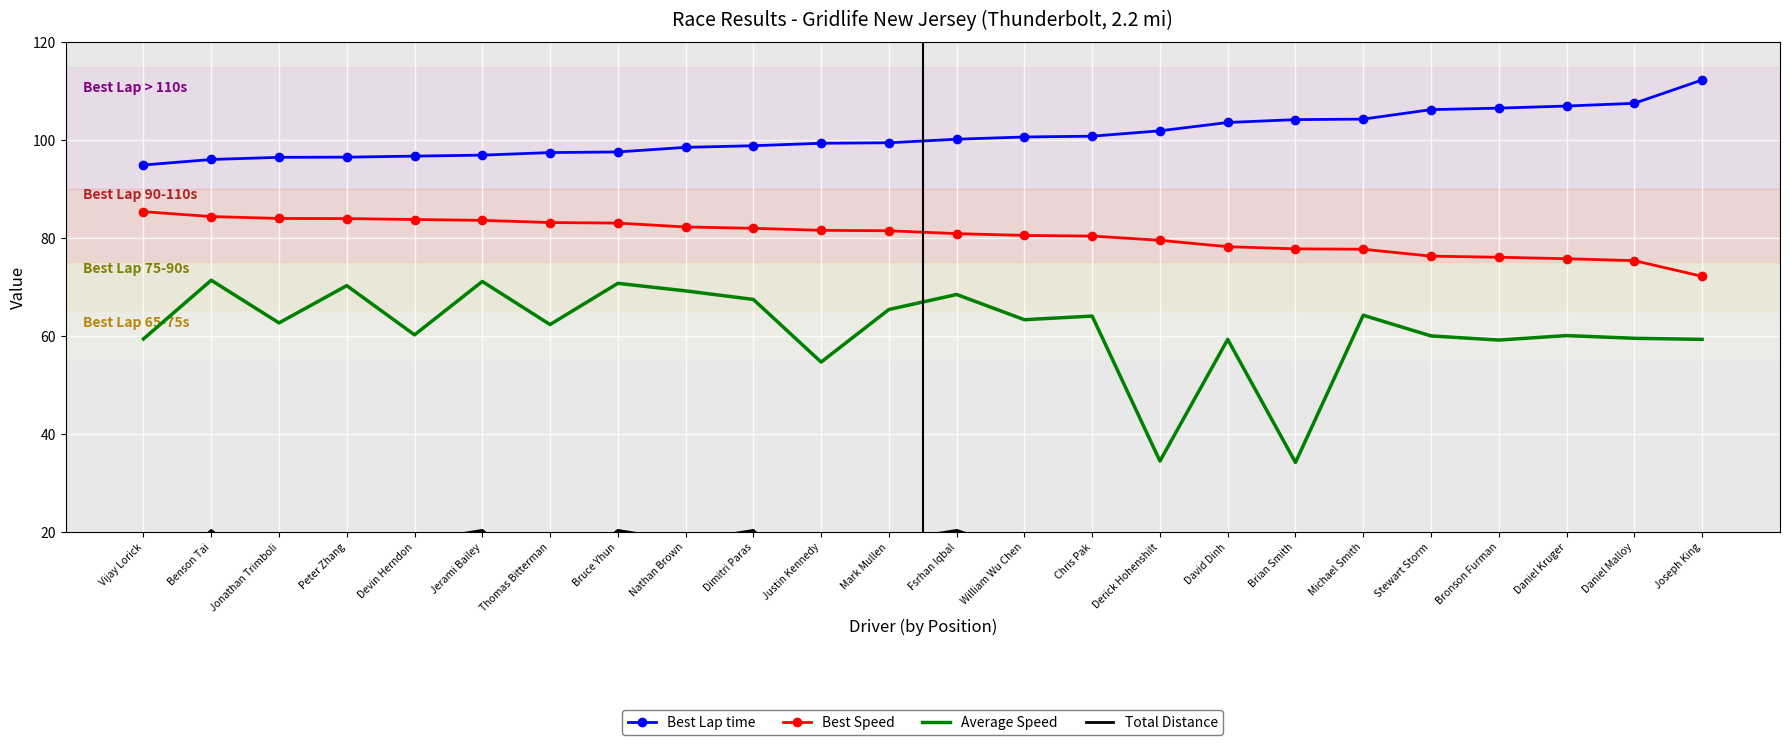

Which series has the largest range (max minus min)?

Average Speed